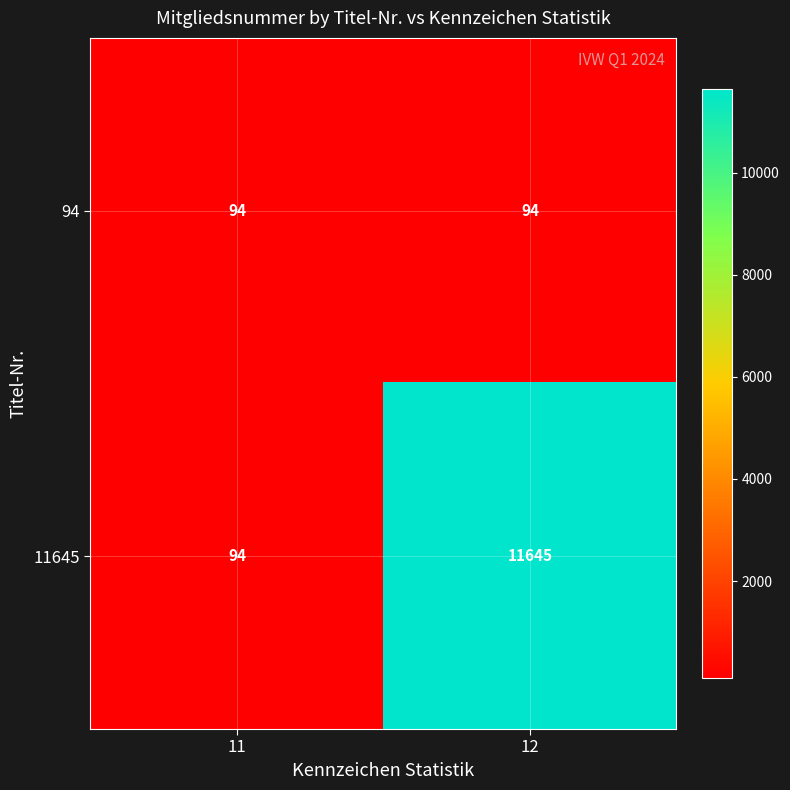

List the series in order of their peak value, lowest first.

94, 11645